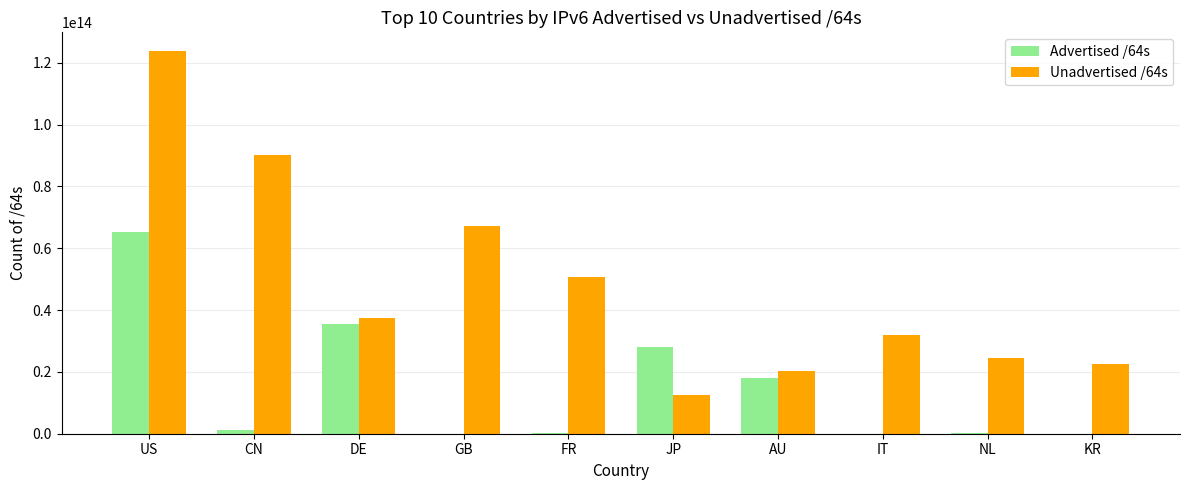

The value of Unadvertised /64s at US is 45720759168732. True or false?

False